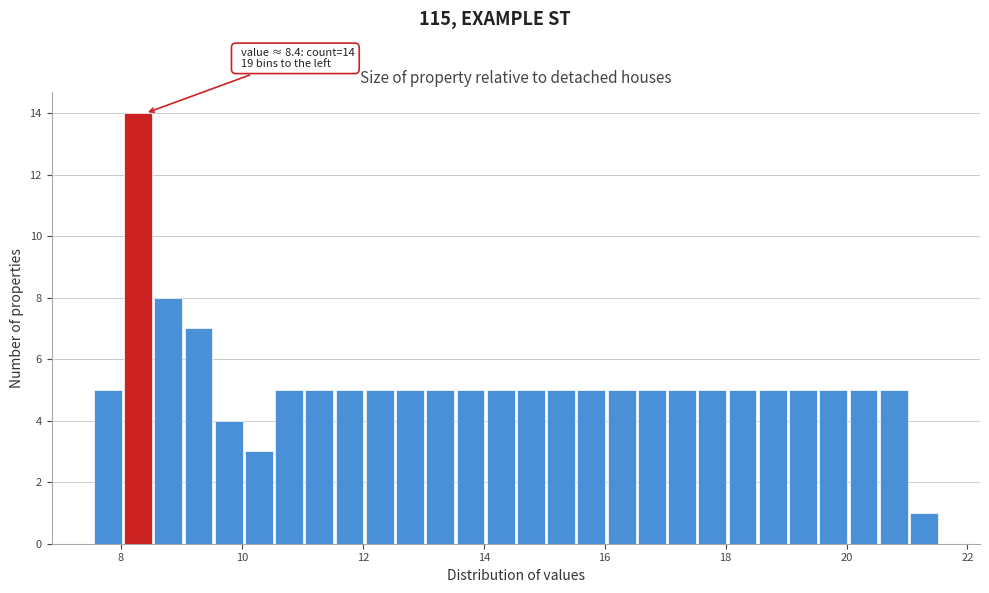

Read against the x-axis, roughly where is the centre of the tallest bar?

8.2